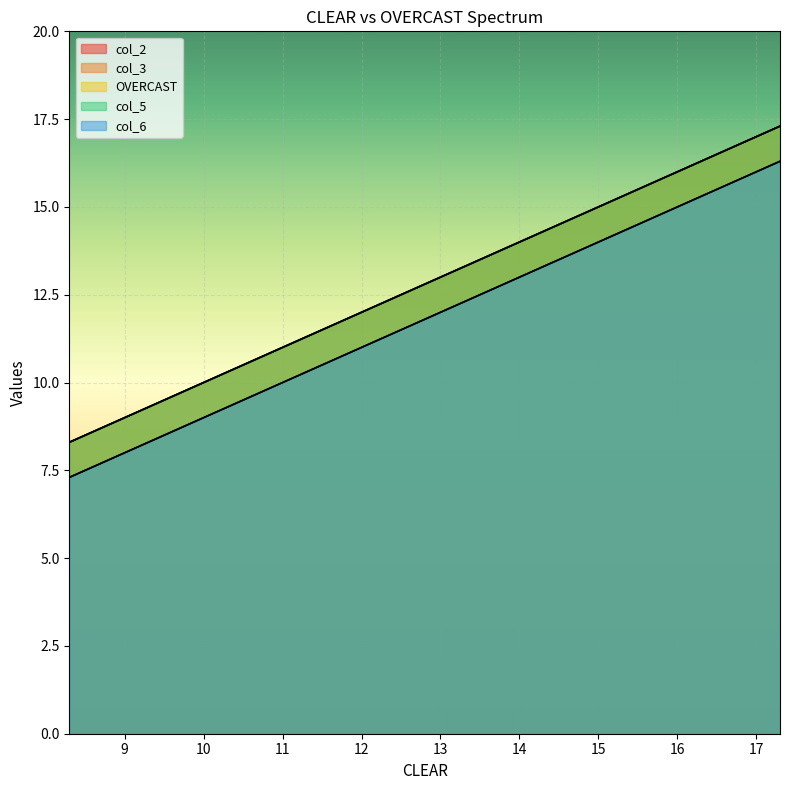

What is the average value of the col_6 series?

11.8